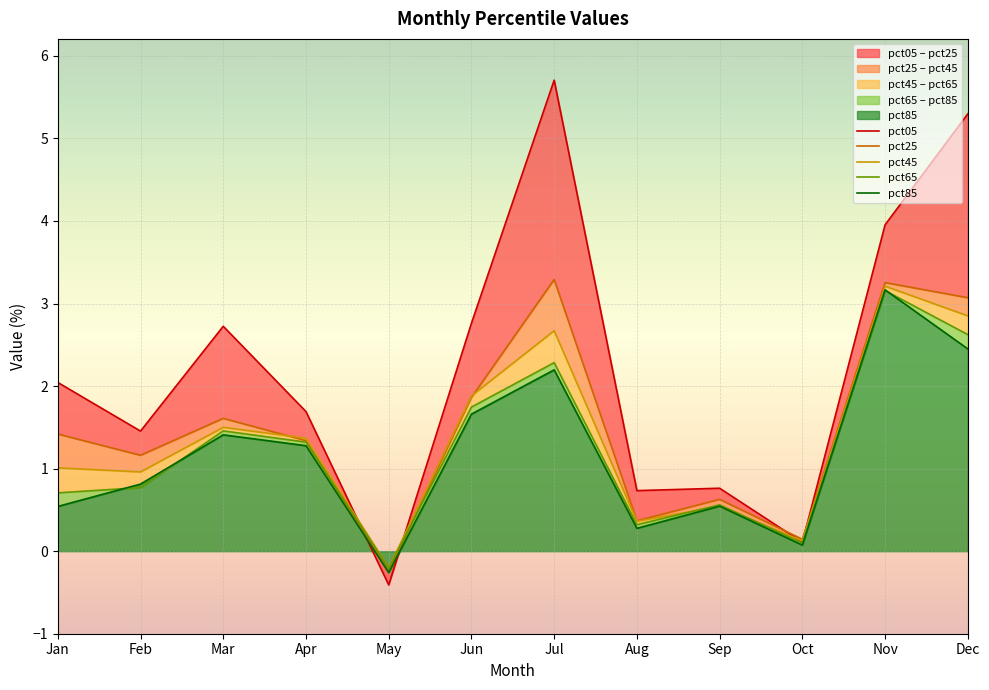

Which category has the lowest value across all series?

May